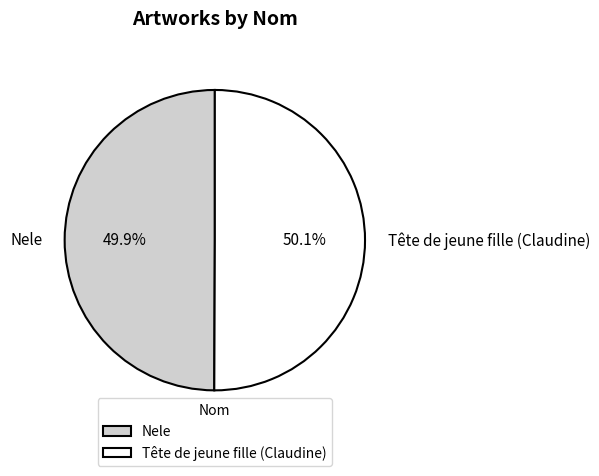

What is the total percentage of Nele and Tête de jeune fille (Claudine)?

100.0%